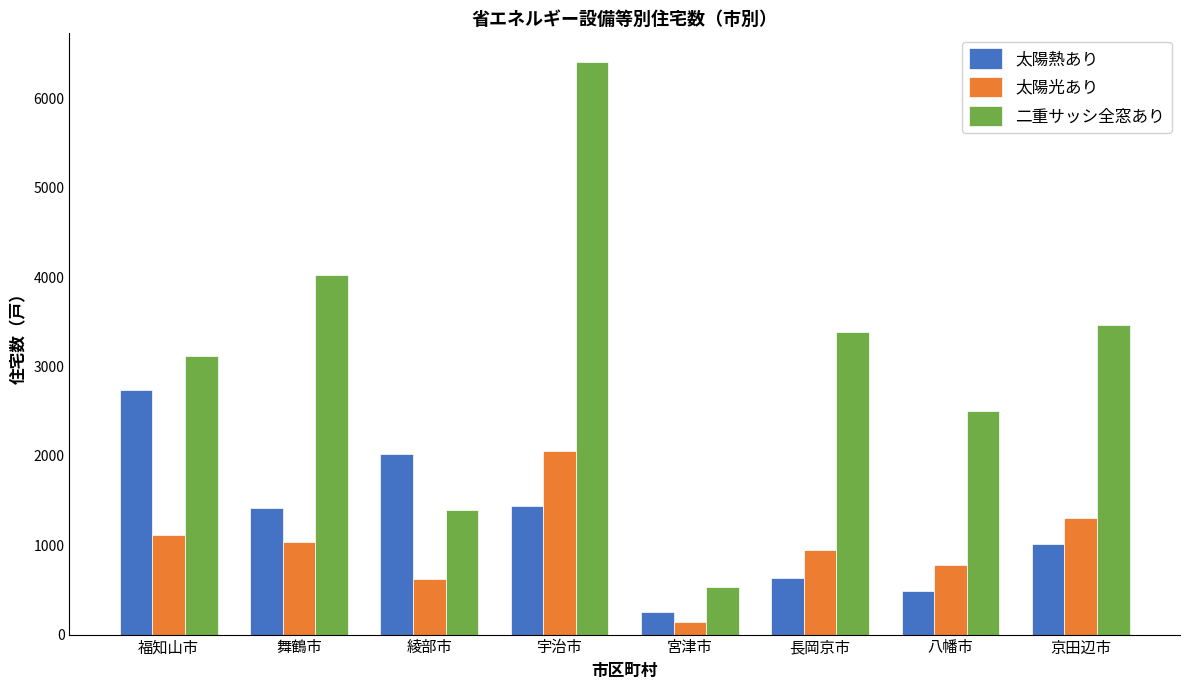

Are the bars horizontal?

No